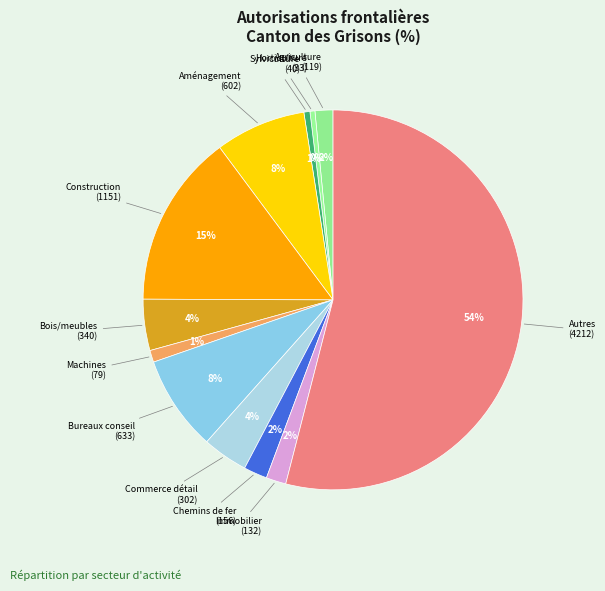

How many slices are in this pie chart?

12